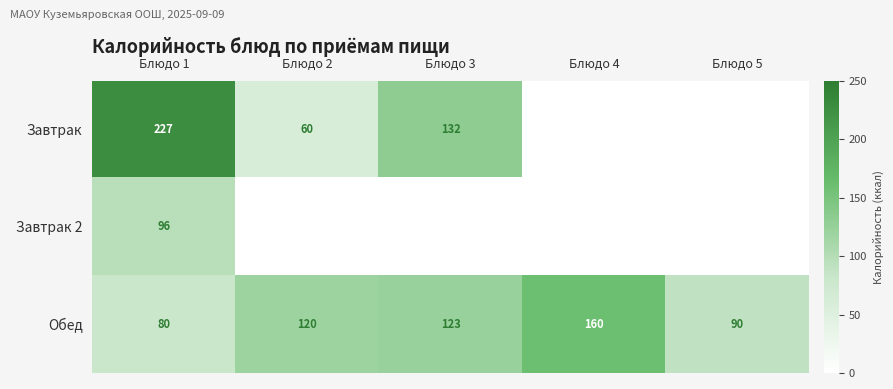

Rank the categories by Обед value from highest to lowest.

Блюдо 4, Блюдо 3, Блюдо 2, Блюдо 5, Блюдо 1